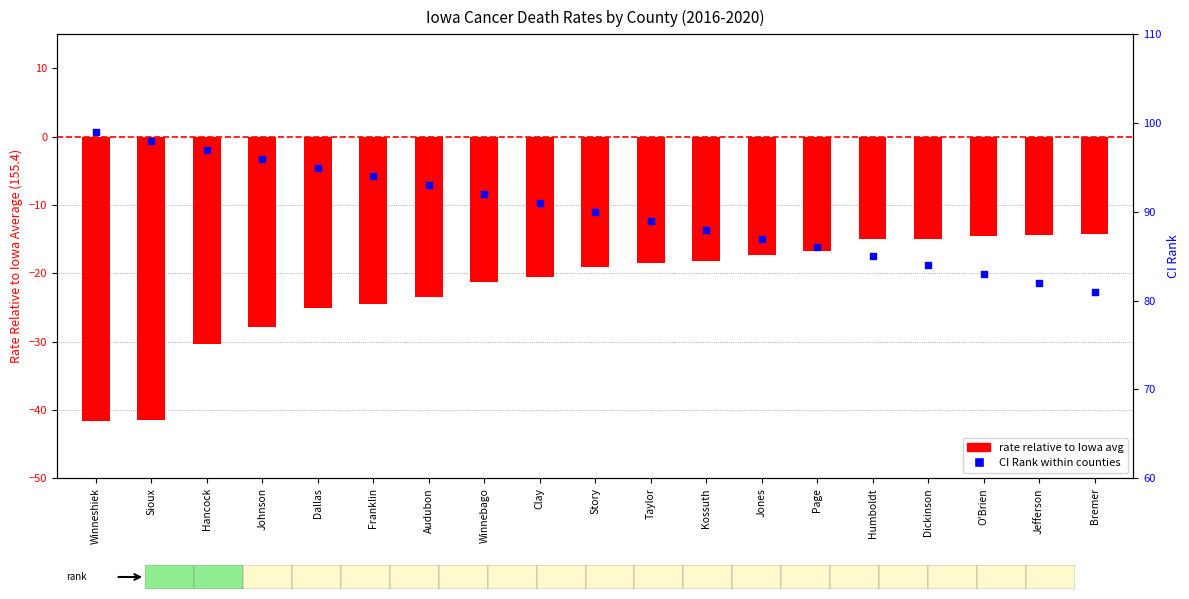

What is the total value across all series at Story?

70.9